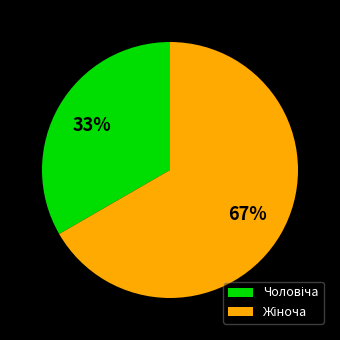

Does any single category account for the majority?

Yes